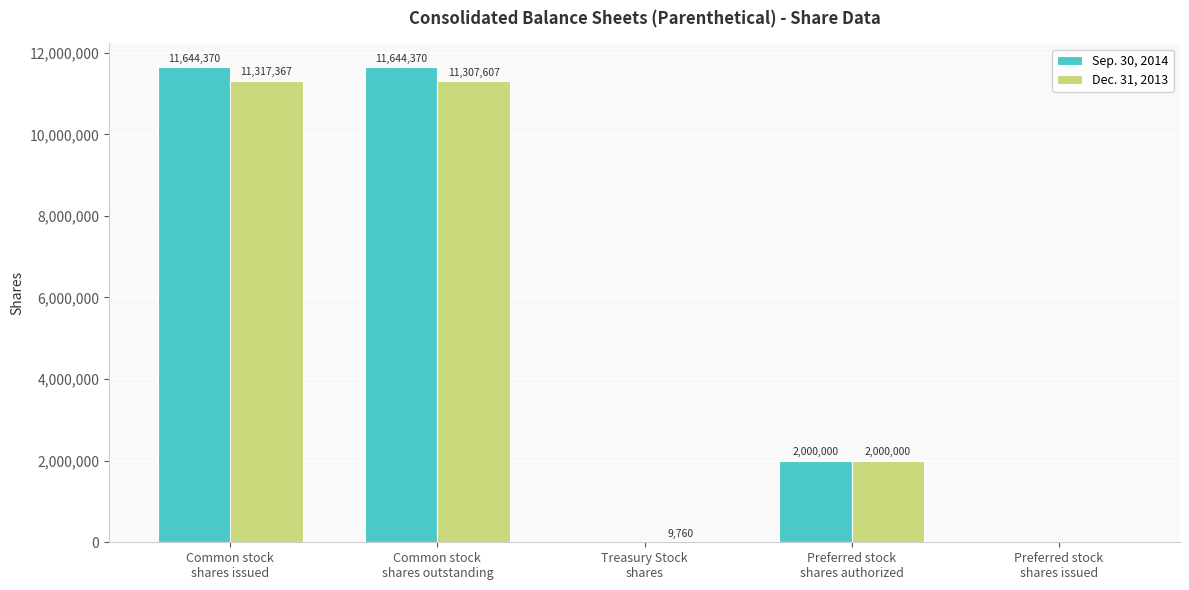

How many data points does each series have?

5